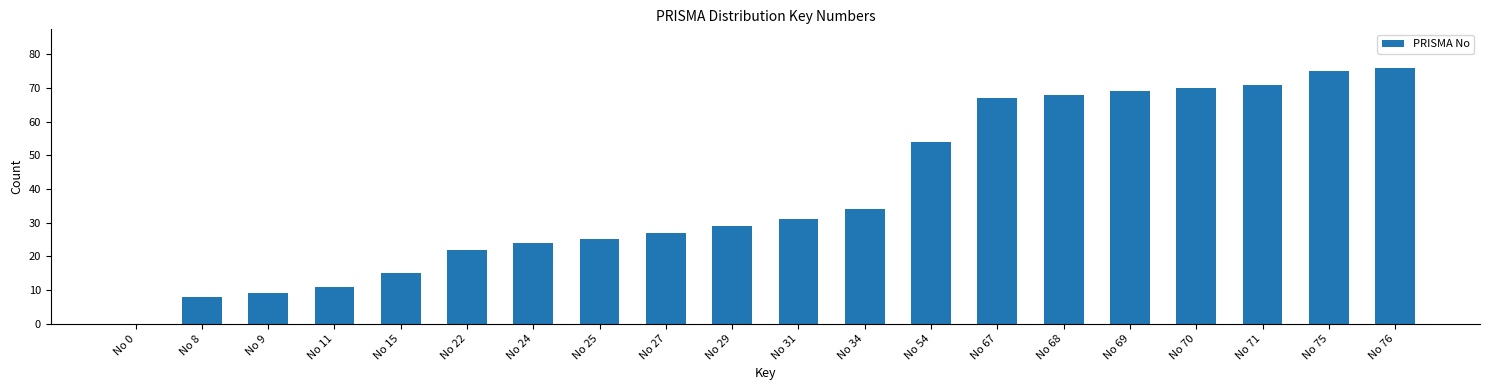

What is the ratio of the value at No 22 to the value at No 34?

0.6